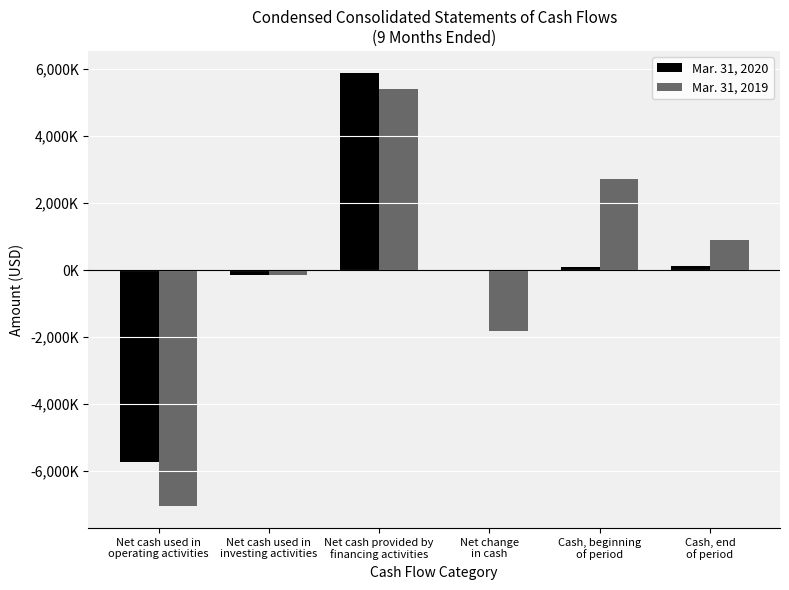

What are all the series names shown in the legend?

Mar. 31, 2020, Mar. 31, 2019